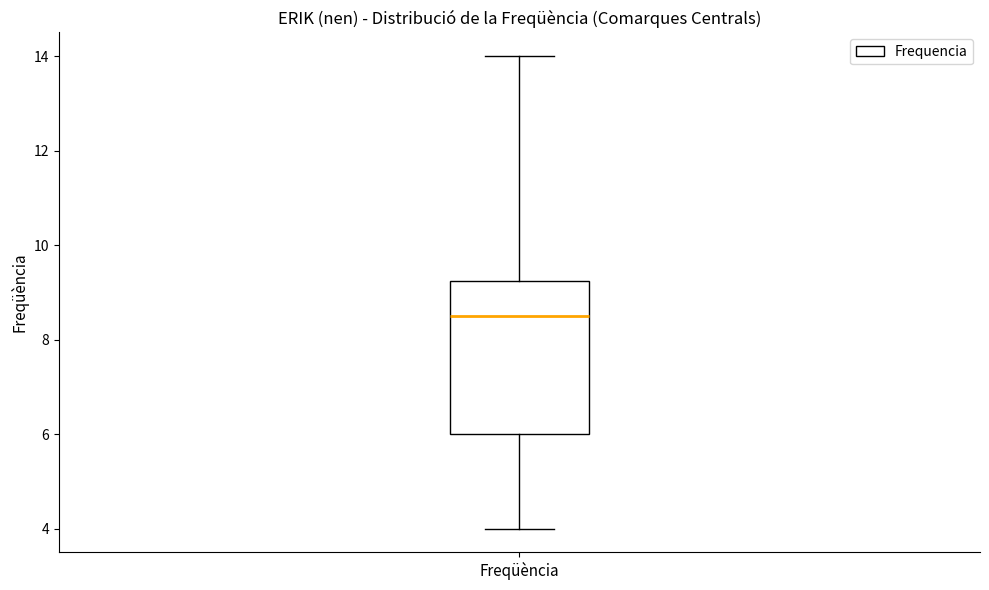

Where does the median line of the box for Freqüència sit on the y-axis? The values are not printed on the chart, so give them approximately, as read against the axis.

8.6